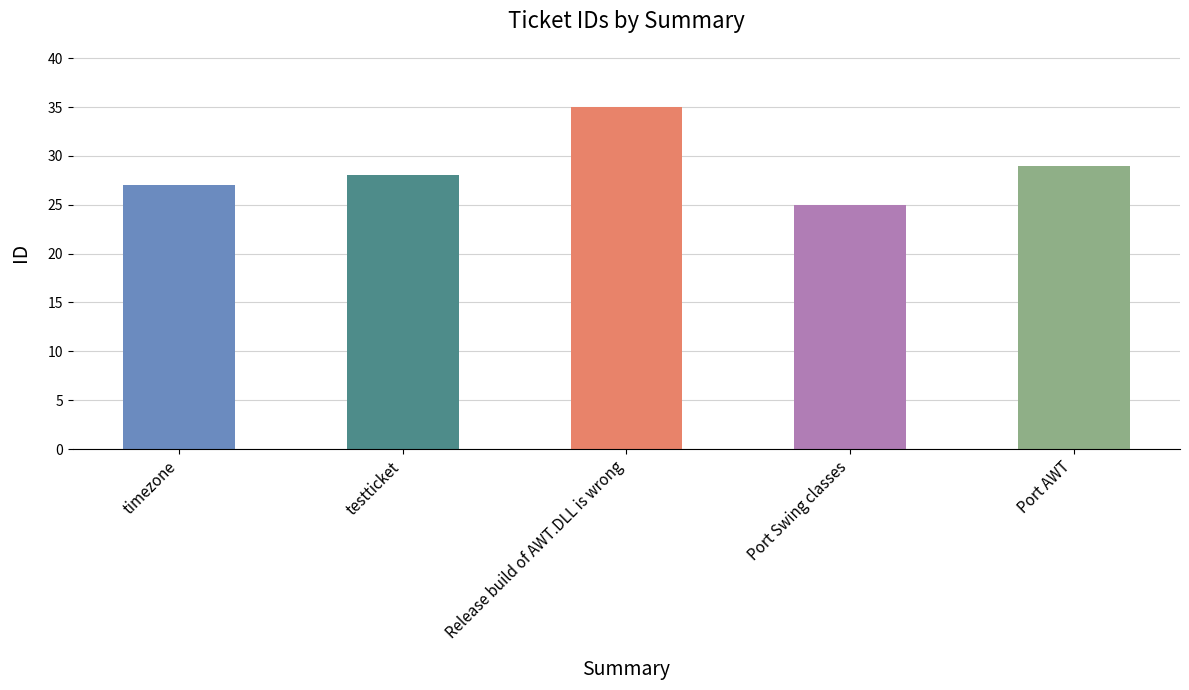

Reading left to right, list all the values displayed in this chart.

timezone=27	testticket=28	Release build of AWT.DLL is wrong=35	Port Swing classes=25	Port AWT=29